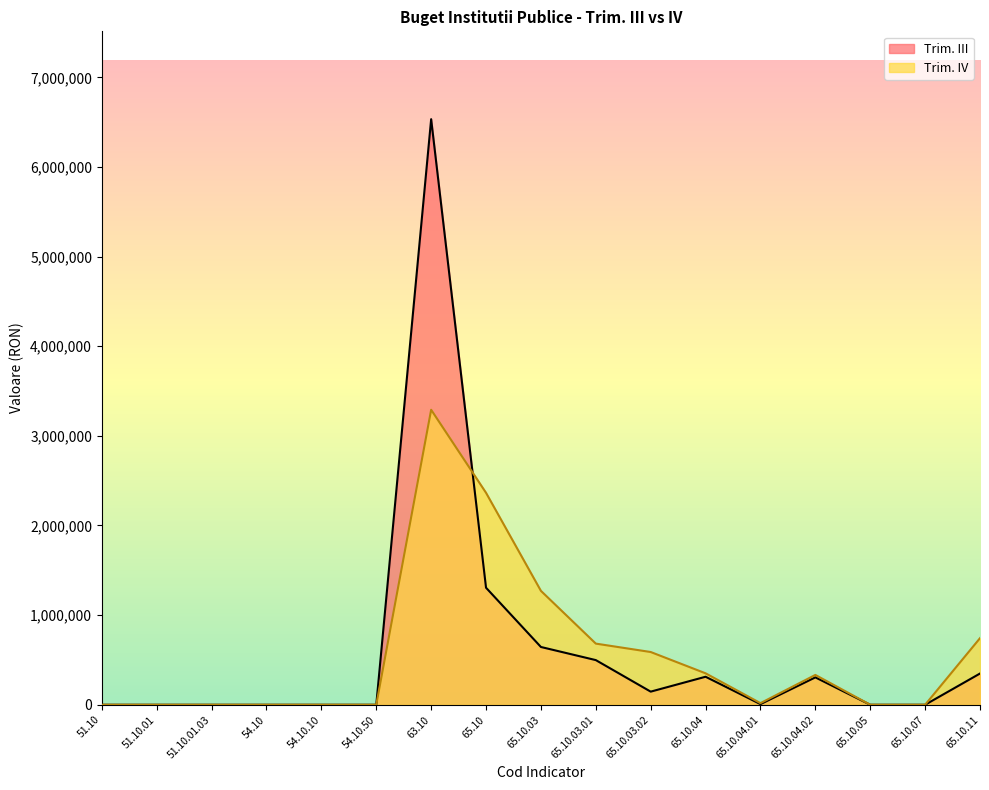

True or false: Trim. III has more than 2 points higher than both neighbors.

True